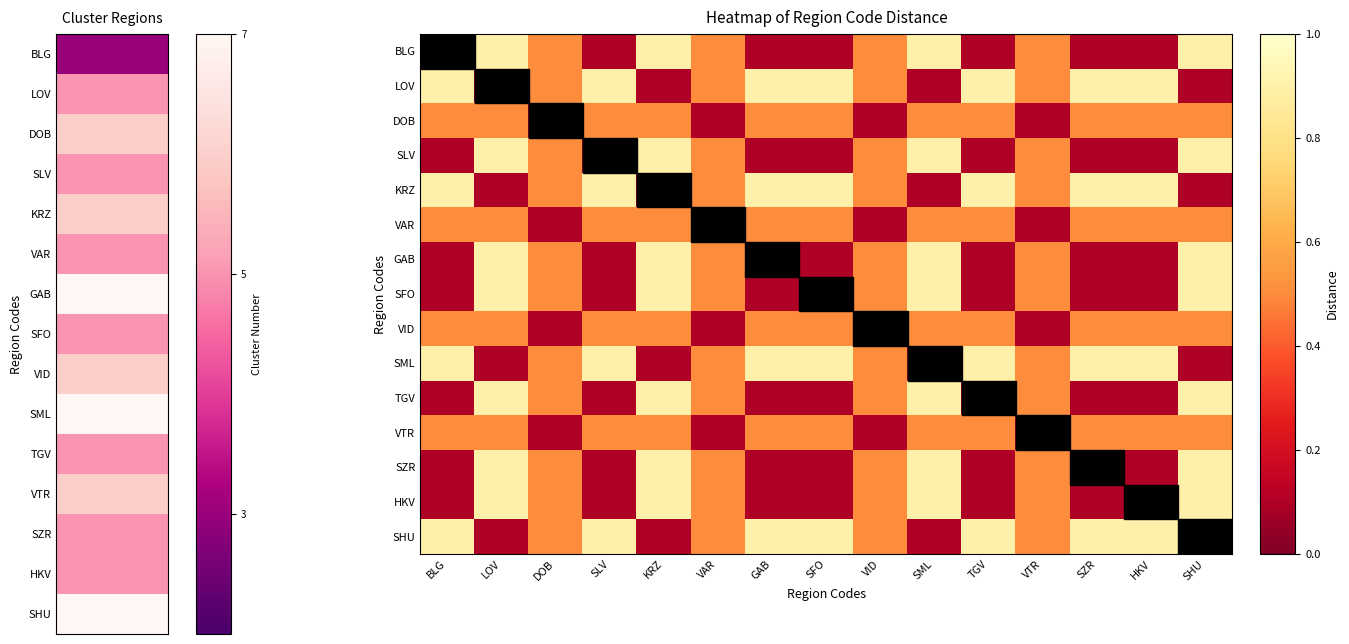

Reading left to right, transcribe all the data shown in this chart.

BLG: BLG=0.0	LOV=0.9	DOB=0.5	SLV=0.1	KRZ=0.9	VAR=0.5	GAB=0.1	SFO=0.1	VID=0.5	SML=0.9	TGV=0.1	VTR=0.5	SZR=0.1	HKV=0.1	SHU=0.9
LOV: BLG=0.9	LOV=0.0	DOB=0.5	SLV=0.9	KRZ=0.1	VAR=0.5	GAB=0.9	SFO=0.9	VID=0.5	SML=0.1	TGV=0.9	VTR=0.5	SZR=0.9	HKV=0.9	SHU=0.1
DOB: BLG=0.5	LOV=0.5	DOB=0.0	SLV=0.5	KRZ=0.5	VAR=0.1	GAB=0.5	SFO=0.5	VID=0.1	SML=0.5	TGV=0.5	VTR=0.1	SZR=0.5	HKV=0.5	SHU=0.5
SLV: BLG=0.1	LOV=0.9	DOB=0.5	SLV=0.0	KRZ=0.9	VAR=0.5	GAB=0.1	SFO=0.1	VID=0.5	SML=0.9	TGV=0.1	VTR=0.5	SZR=0.1	HKV=0.1	SHU=0.9
KRZ: BLG=0.9	LOV=0.1	DOB=0.5	SLV=0.9	KRZ=0.0	VAR=0.5	GAB=0.9	SFO=0.9	VID=0.5	SML=0.1	TGV=0.9	VTR=0.5	SZR=0.9	HKV=0.9	SHU=0.1
VAR: BLG=0.5	LOV=0.5	DOB=0.1	SLV=0.5	KRZ=0.5	VAR=0.0	GAB=0.5	SFO=0.5	VID=0.1	SML=0.5	TGV=0.5	VTR=0.1	SZR=0.5	HKV=0.5	SHU=0.5
GAB: BLG=0.1	LOV=0.9	DOB=0.5	SLV=0.1	KRZ=0.9	VAR=0.5	GAB=0.0	SFO=0.1	VID=0.5	SML=0.9	TGV=0.1	VTR=0.5	SZR=0.1	HKV=0.1	SHU=0.9
SFO: BLG=0.1	LOV=0.9	DOB=0.5	SLV=0.1	KRZ=0.9	VAR=0.5	GAB=0.1	SFO=0.0	VID=0.5	SML=0.9	TGV=0.1	VTR=0.5	SZR=0.1	HKV=0.1	SHU=0.9
VID: BLG=0.5	LOV=0.5	DOB=0.1	SLV=0.5	KRZ=0.5	VAR=0.1	GAB=0.5	SFO=0.5	VID=0.0	SML=0.5	TGV=0.5	VTR=0.1	SZR=0.5	HKV=0.5	SHU=0.5
SML: BLG=0.9	LOV=0.1	DOB=0.5	SLV=0.9	KRZ=0.1	VAR=0.5	GAB=0.9	SFO=0.9	VID=0.5	SML=0.0	TGV=0.9	VTR=0.5	SZR=0.9	HKV=0.9	SHU=0.1
TGV: BLG=0.1	LOV=0.9	DOB=0.5	SLV=0.1	KRZ=0.9	VAR=0.5	GAB=0.1	SFO=0.1	VID=0.5	SML=0.9	TGV=0.0	VTR=0.5	SZR=0.1	HKV=0.1	SHU=0.9
VTR: BLG=0.5	LOV=0.5	DOB=0.1	SLV=0.5	KRZ=0.5	VAR=0.1	GAB=0.5	SFO=0.5	VID=0.1	SML=0.5	TGV=0.5	VTR=0.0	SZR=0.5	HKV=0.5	SHU=0.5
SZR: BLG=0.1	LOV=0.9	DOB=0.5	SLV=0.1	KRZ=0.9	VAR=0.5	GAB=0.1	SFO=0.1	VID=0.5	SML=0.9	TGV=0.1	VTR=0.5	SZR=0.0	HKV=0.1	SHU=0.9
HKV: BLG=0.1	LOV=0.9	DOB=0.5	SLV=0.1	KRZ=0.9	VAR=0.5	GAB=0.1	SFO=0.1	VID=0.5	SML=0.9	TGV=0.1	VTR=0.5	SZR=0.1	HKV=0.0	SHU=0.9
SHU: BLG=0.9	LOV=0.1	DOB=0.5	SLV=0.9	KRZ=0.1	VAR=0.5	GAB=0.9	SFO=0.9	VID=0.5	SML=0.1	TGV=0.9	VTR=0.5	SZR=0.9	HKV=0.9	SHU=0.0